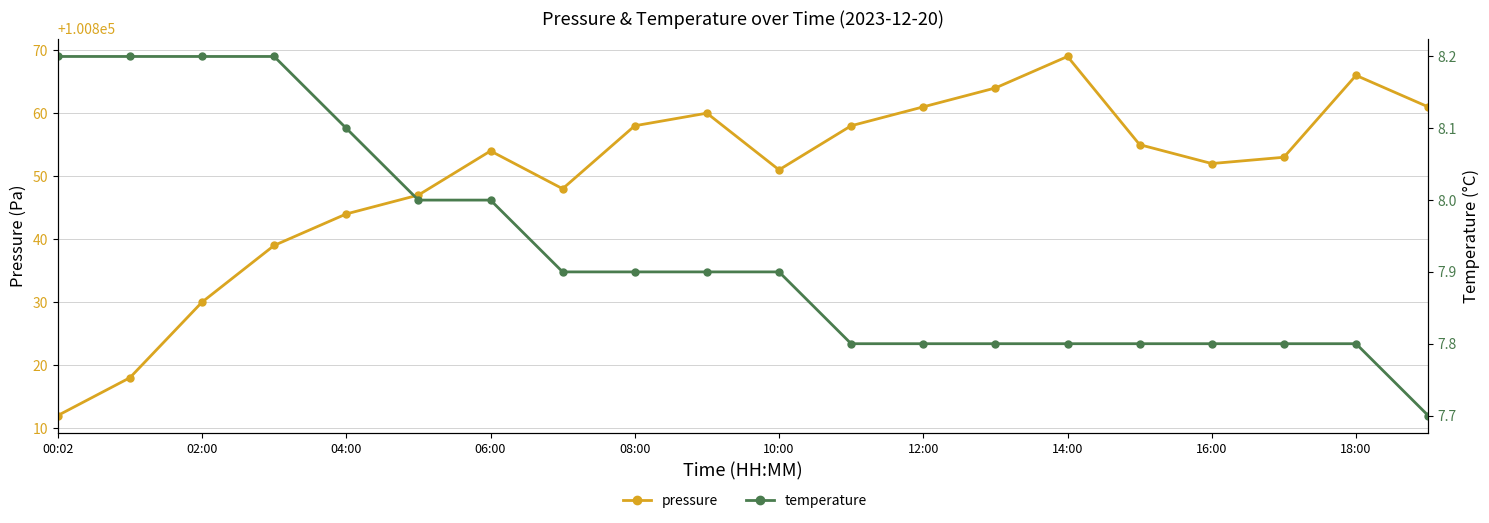

How many data points in pressure are less than 100854?

10